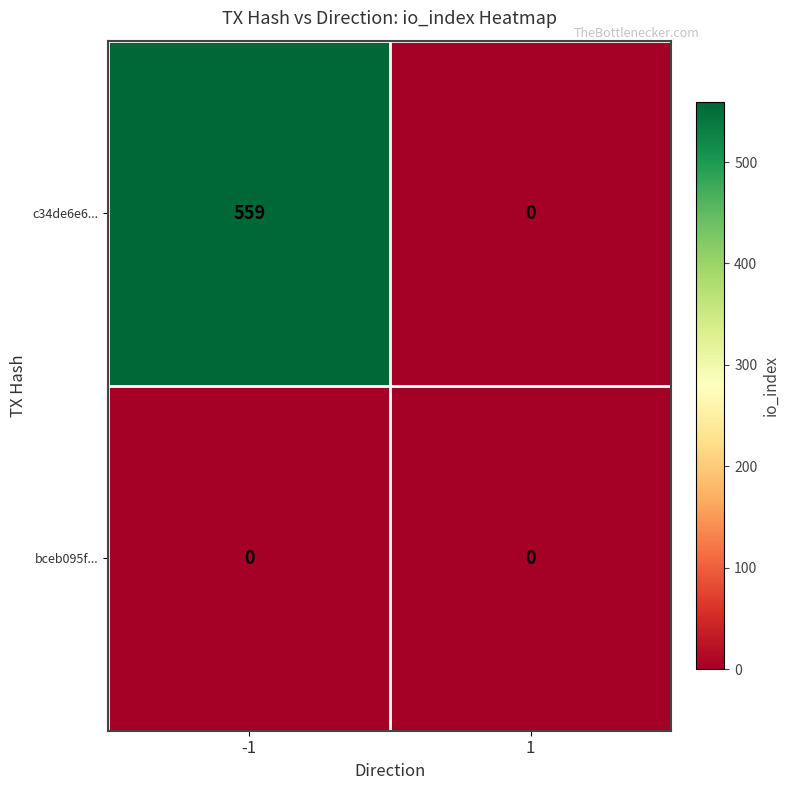

The value of bceb095f... at 1 is 0. True or false?

True